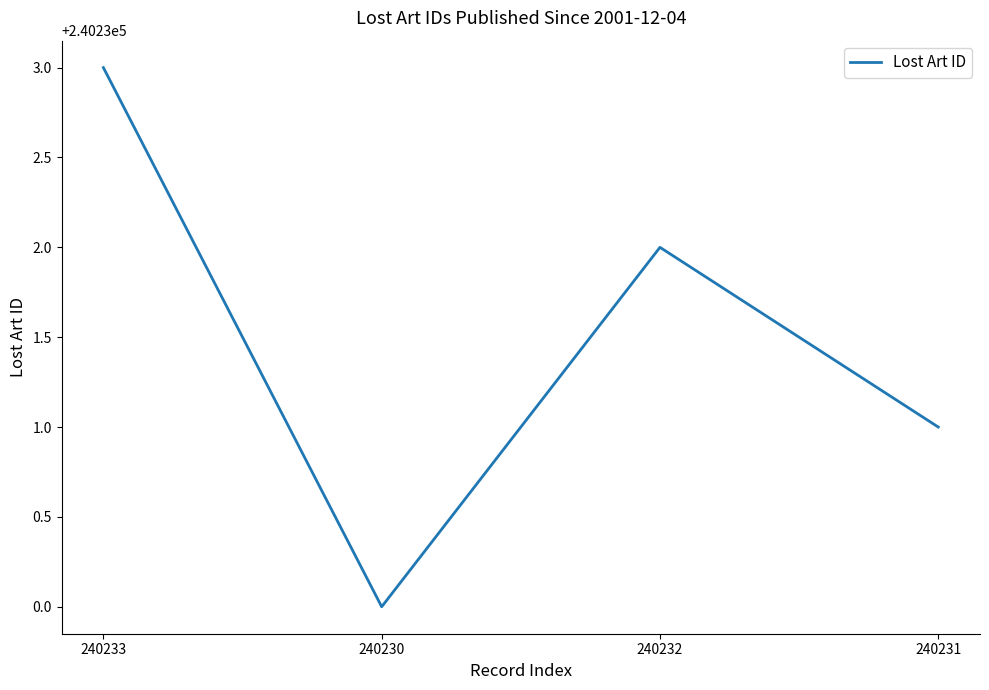

What is the difference between the values at 240232 and 240231?

1